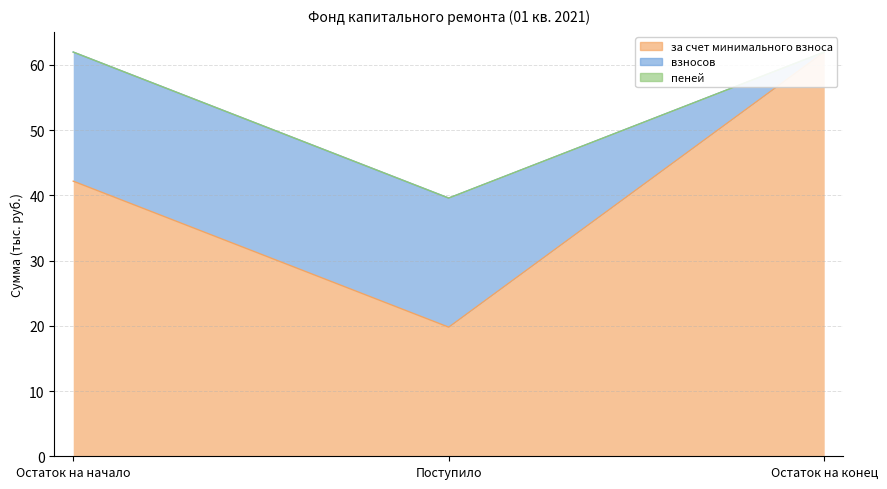

Count the number of categories in the chart.

3